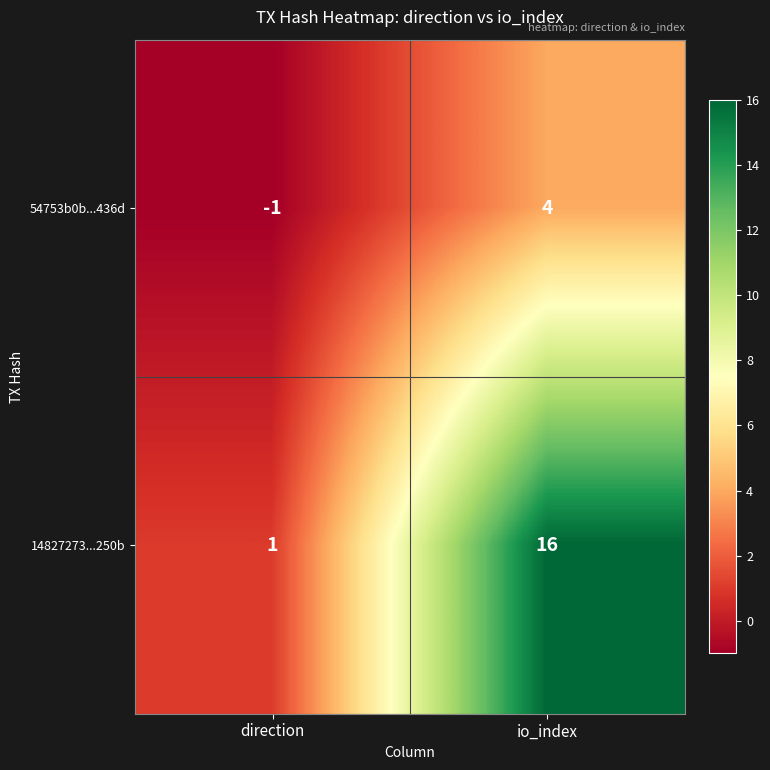

At which category does the chart reach its minimum across all series?

direction